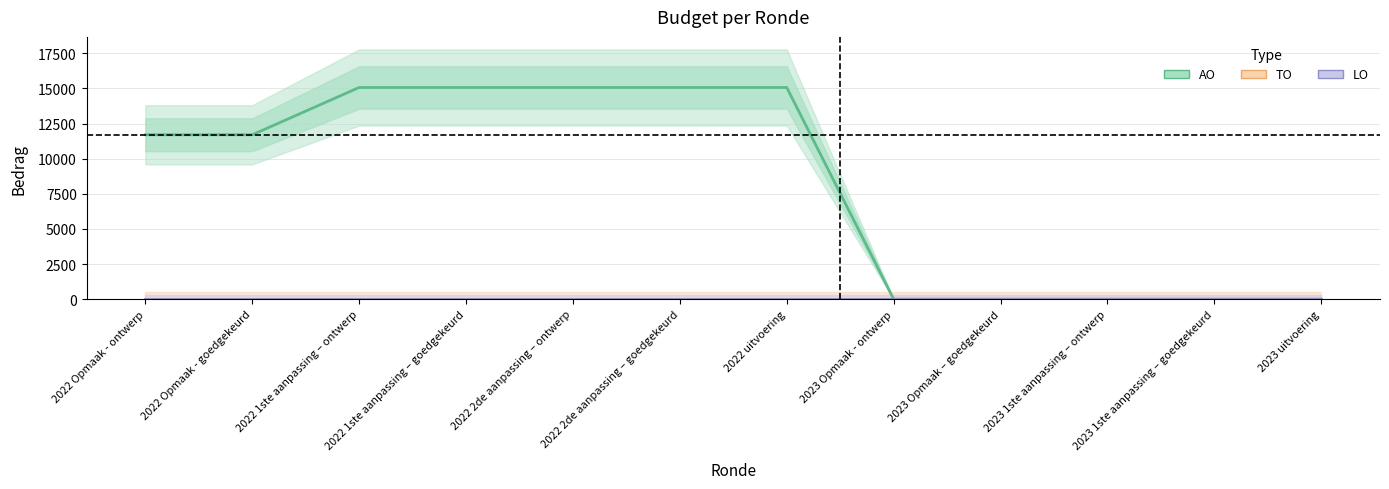

True or false: TO and LO cross at least once.

False